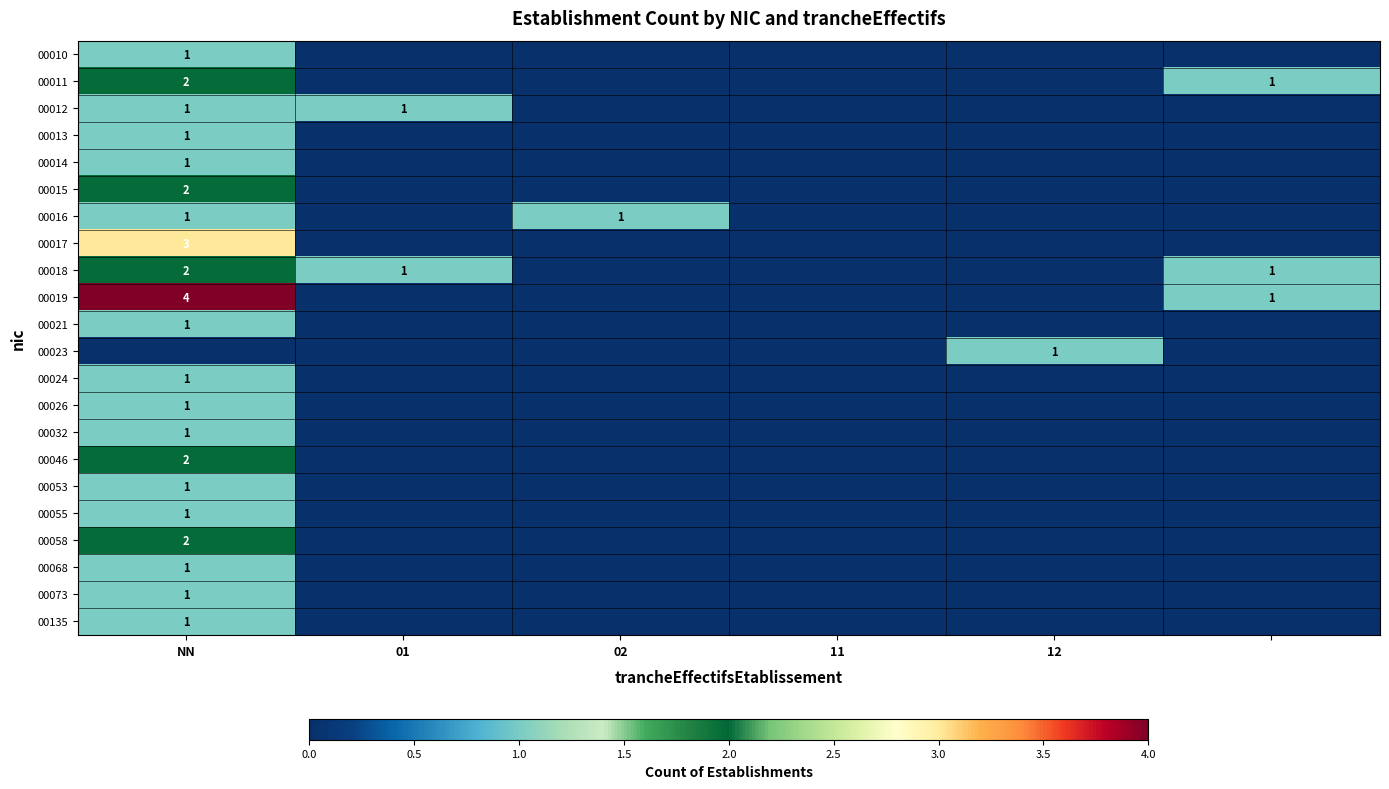

The 00053 series shows 2 at NN. True or false?

False